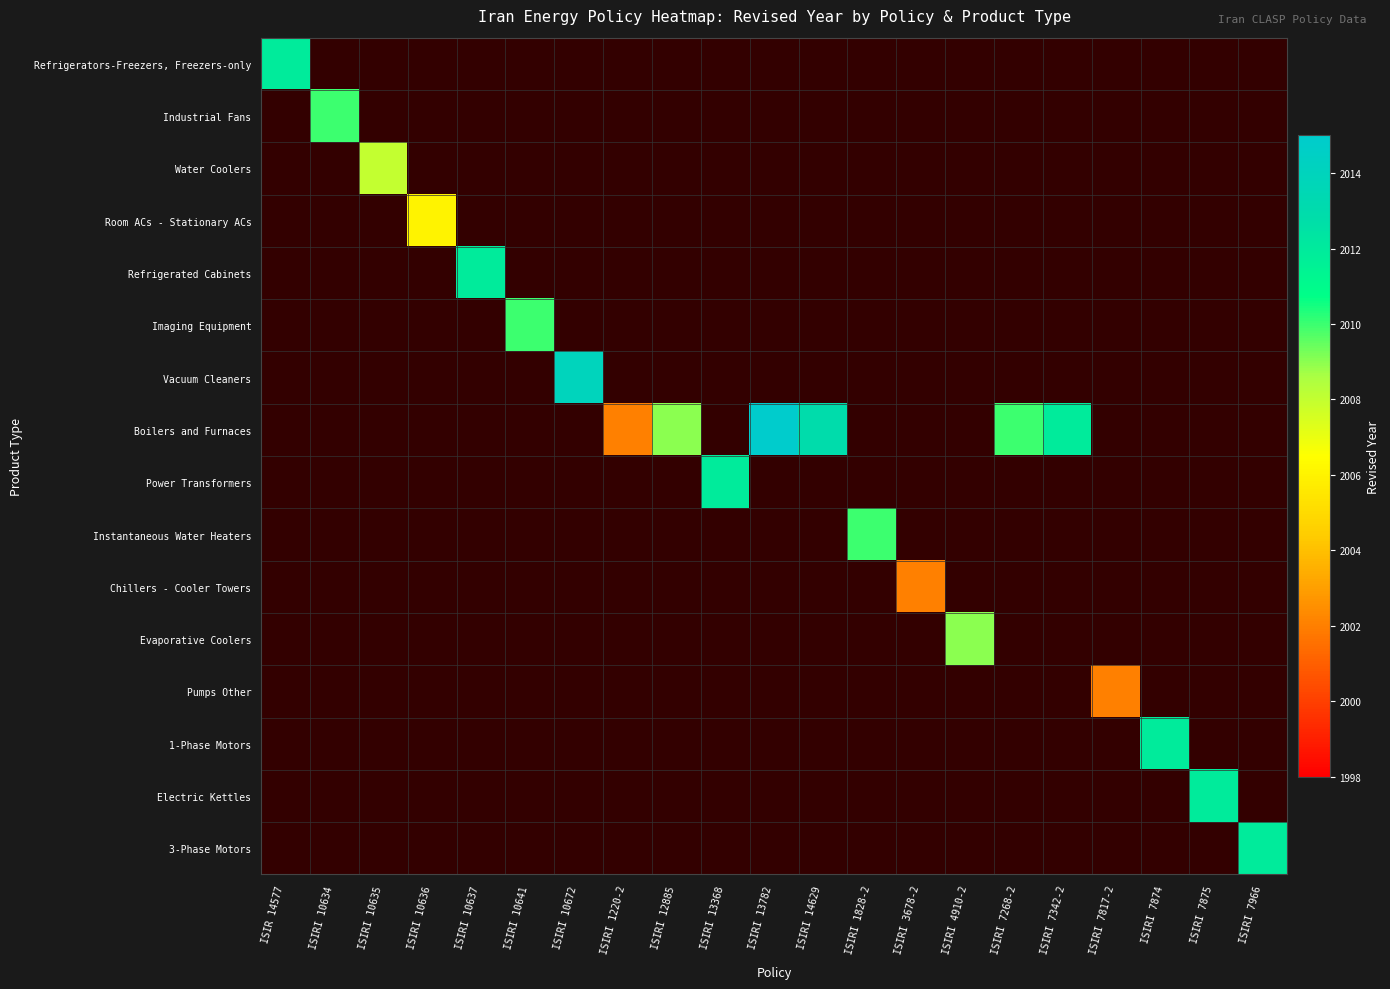

What is the total value across all series at ISIRI 7874?

2012